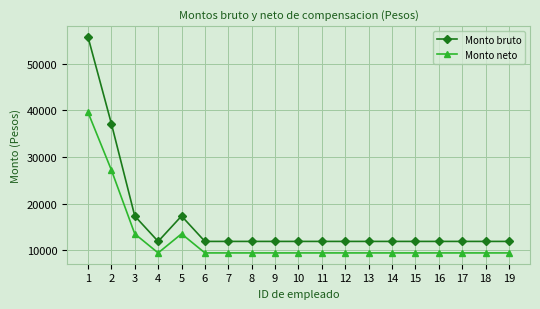

Is it true that Monto bruto equals 7624.3 at 8?

False